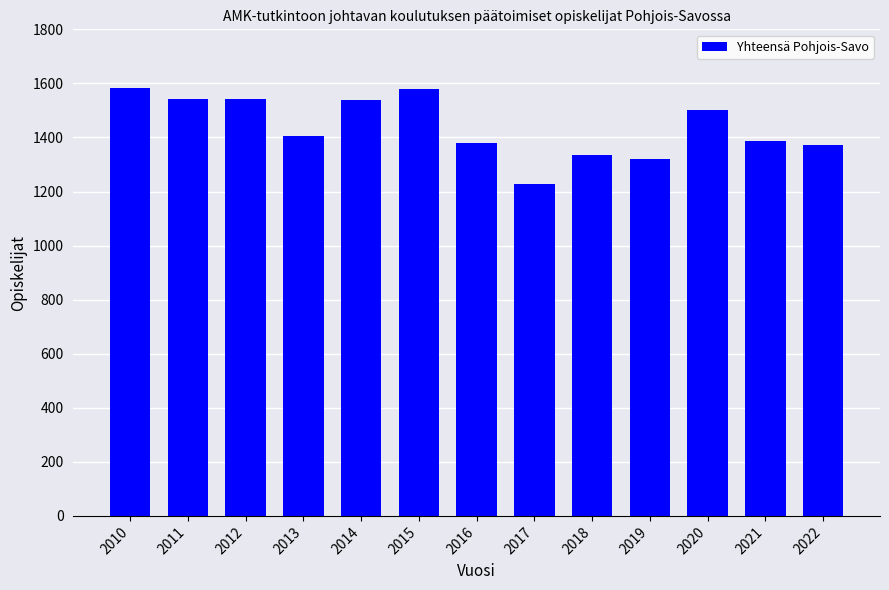

The chart shows a value of 1371 at 2022. True or false?

True